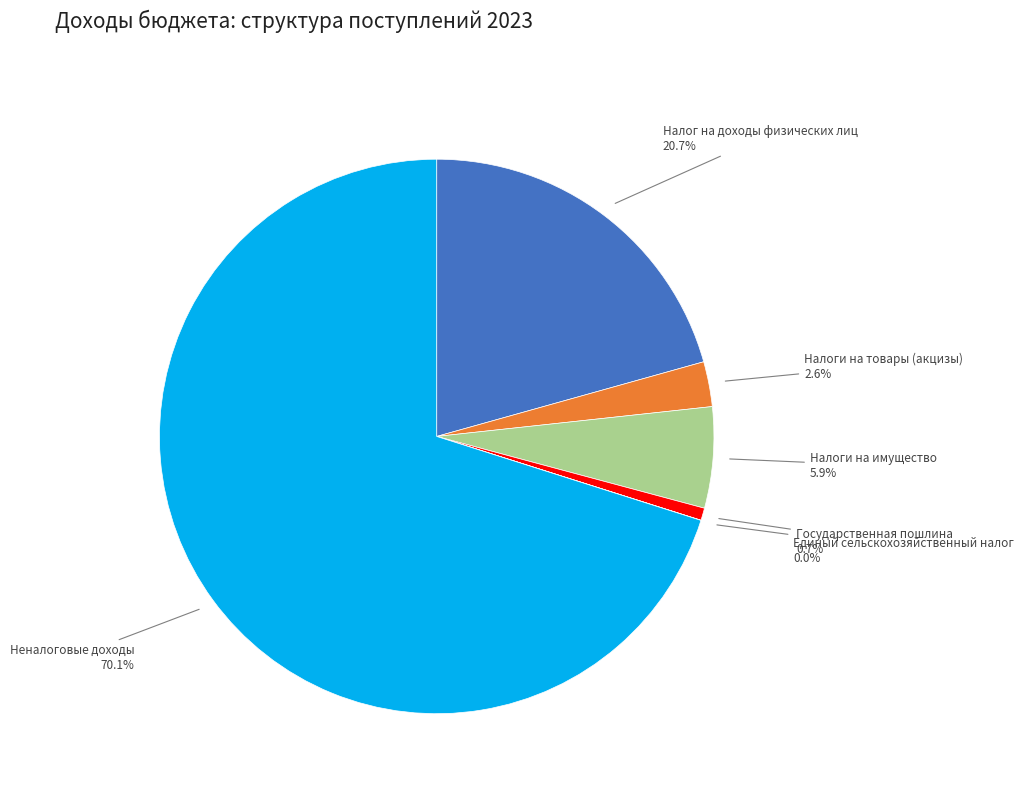

How much of the chart is everything except Налоги на имущество?

94.1%